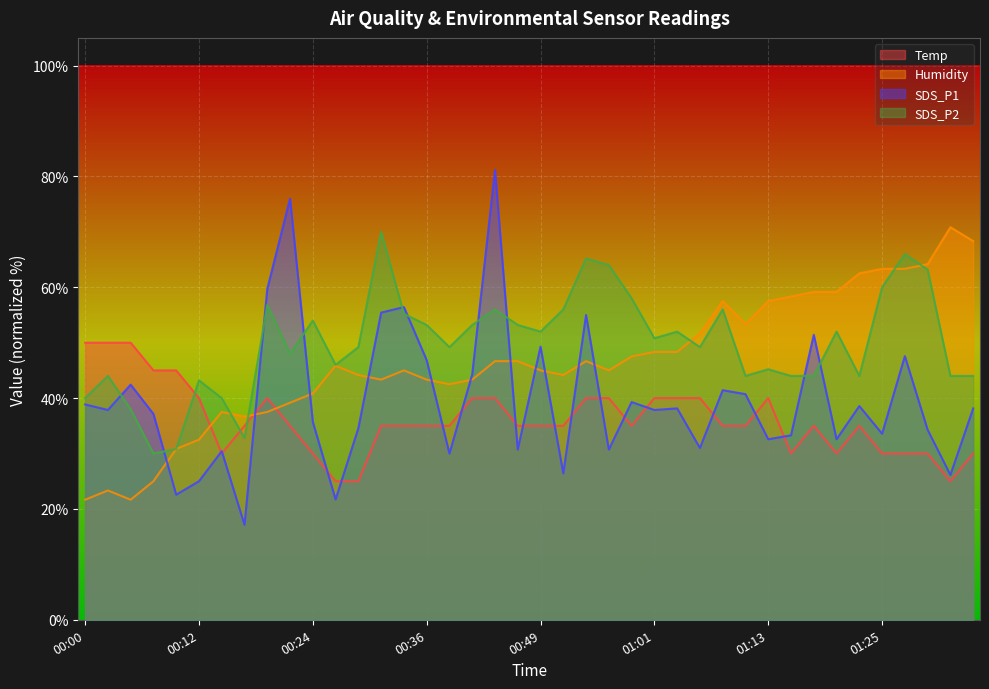

List the labels in order of SDS_P1 value, smallest first.

00:17, 00:27, 00:10, 00:12, 01:32, 00:51, 00:39, 00:14, 00:46, 00:56, 01:06, 01:13, 01:20, 01:15, 01:25, 01:30, 00:29, 00:24, 00:07, 00:02, 01:01, 01:03, 01:35, 01:23, 00:00, 00:58, 01:10, 01:08, 00:05, 00:41, 00:36, 01:28, 00:49, 01:18, 00:53, 00:31, 00:34, 00:19, 00:22, 00:44